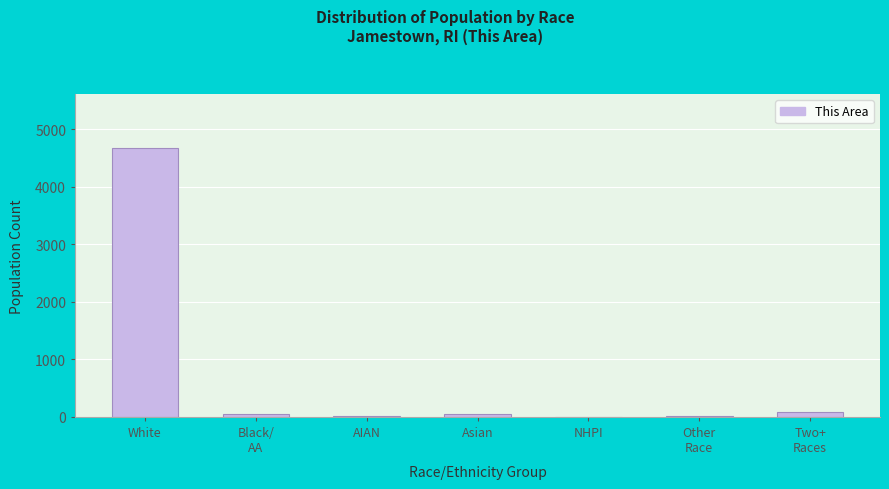

Which label corresponds to the largest value in the chart?

White